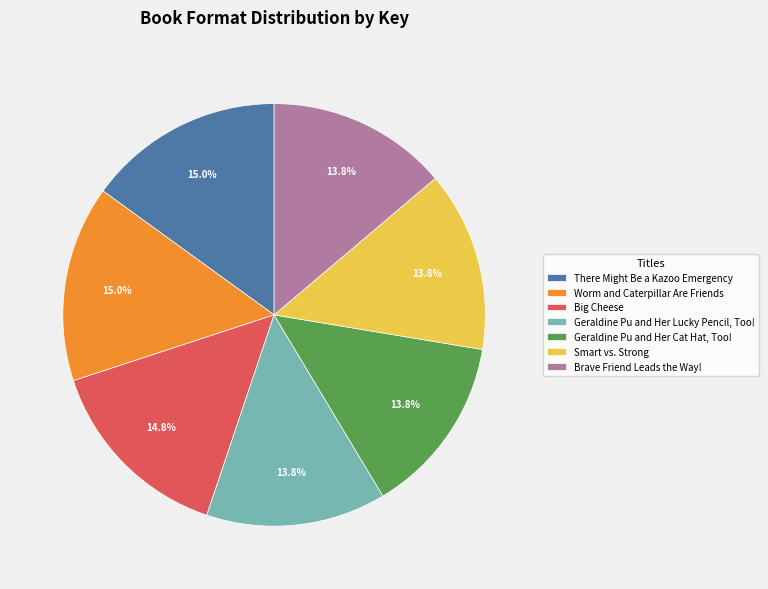

What percentage is NOT represented by Brave Friend Leads the Way!?

86.2%